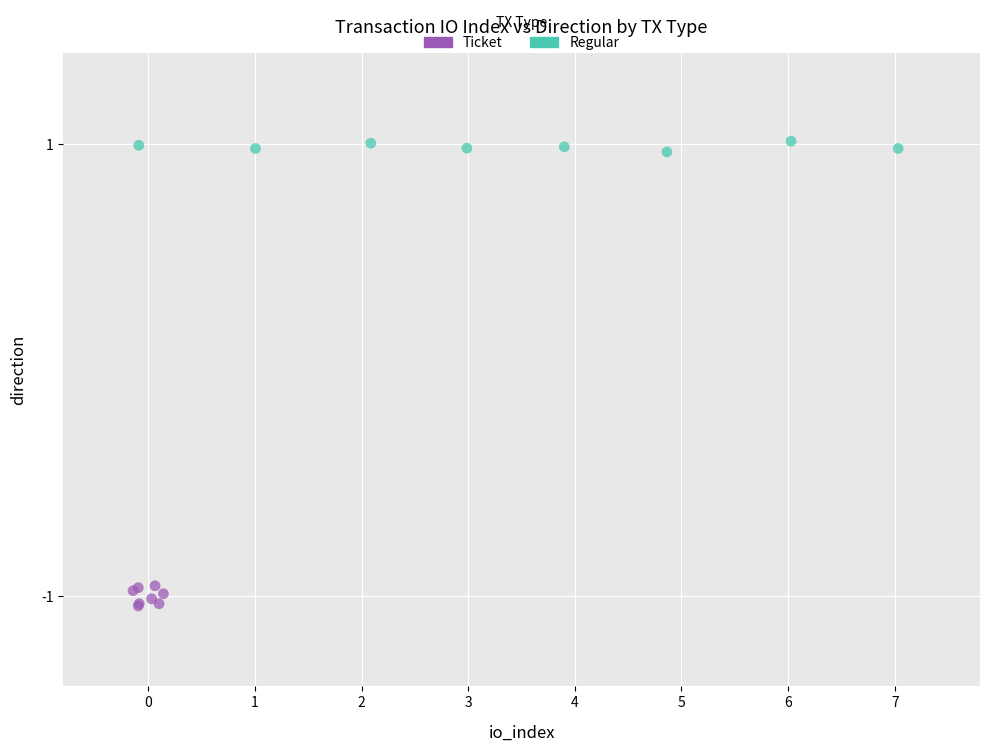

Which series contains the highest Y value?

Regular